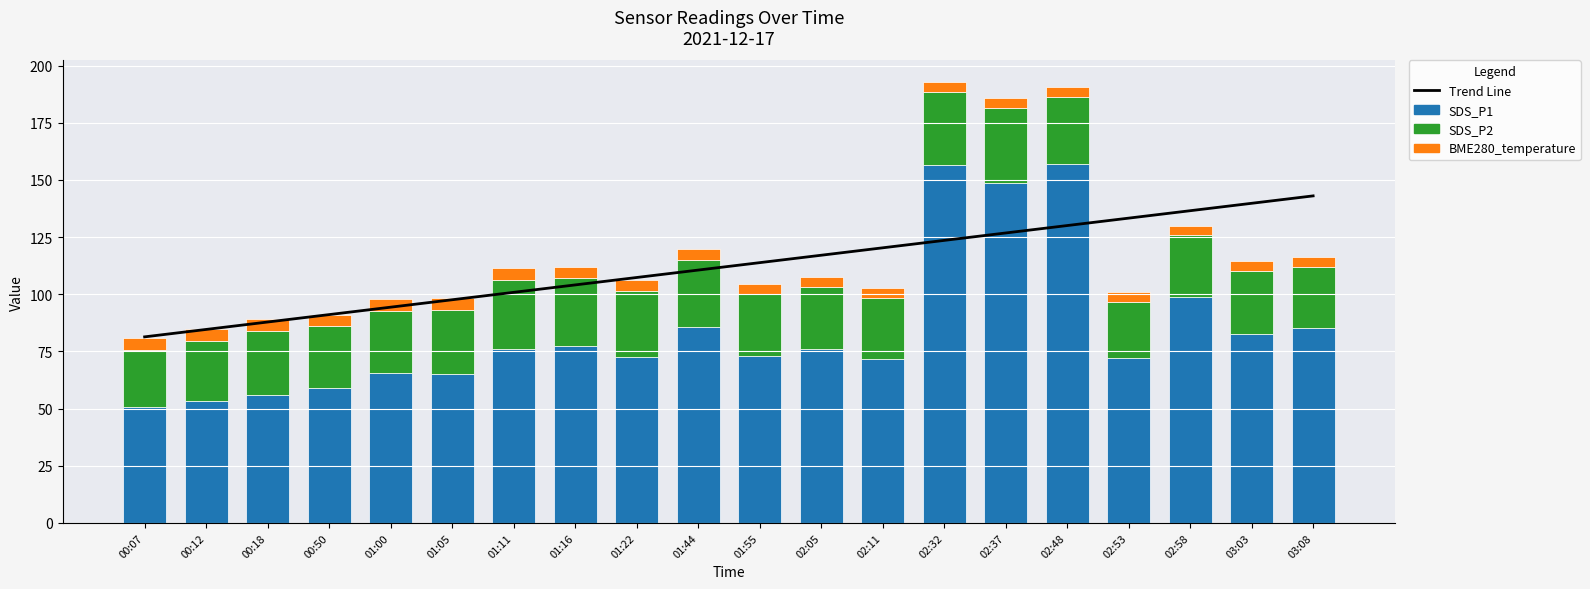

What value does the SDS_P2 series have at 00:07?

25.2